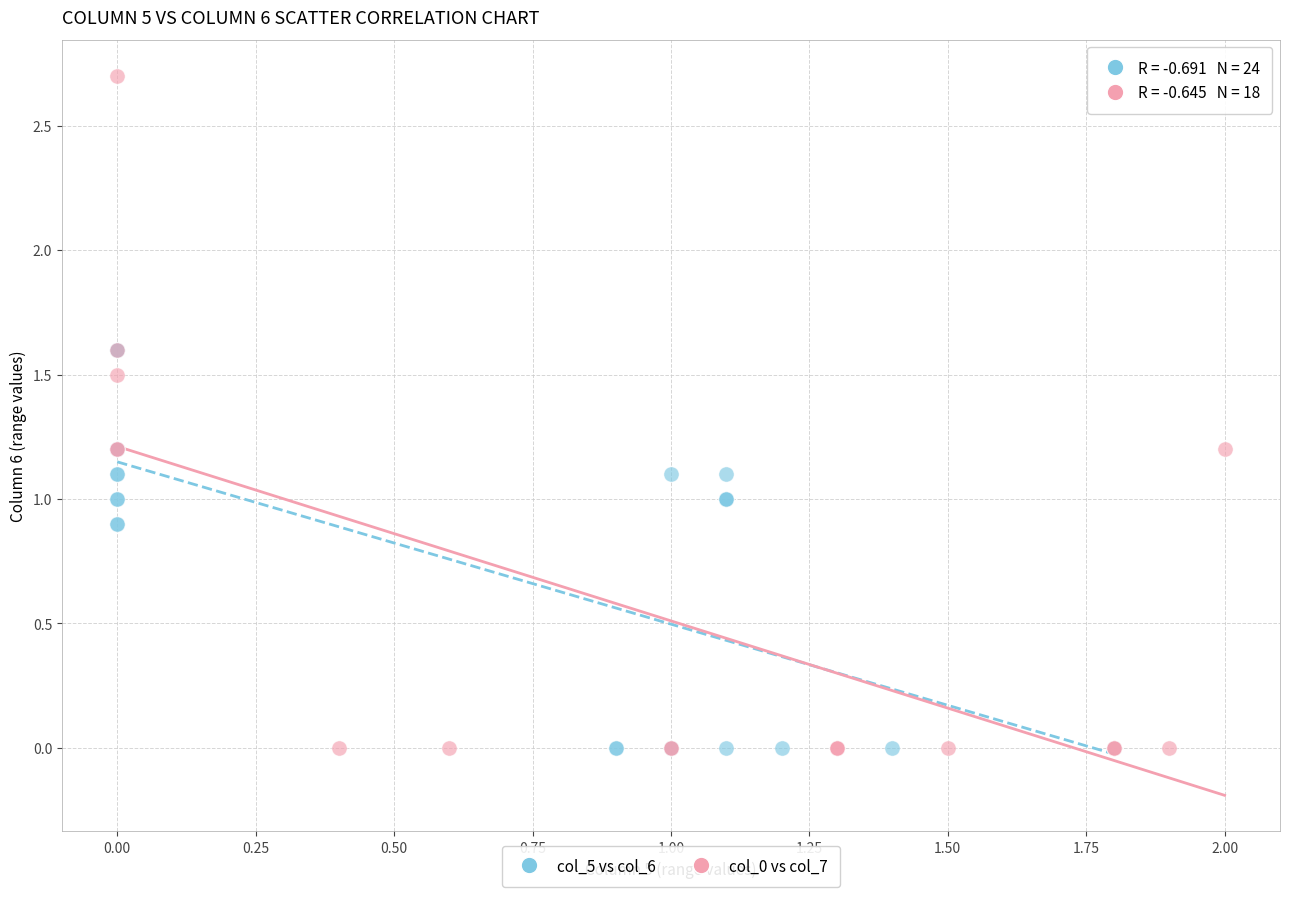

Which series reaches the maximum Y coordinate?

col_0 vs col_7